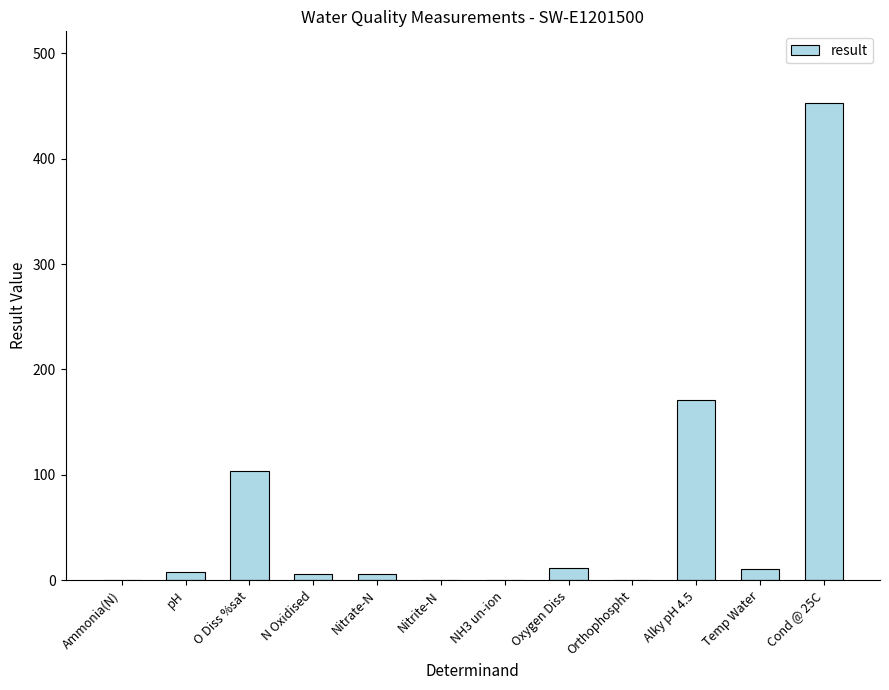

What is the change in value from O Diss %sat to Cond @ 25C?

+348.9